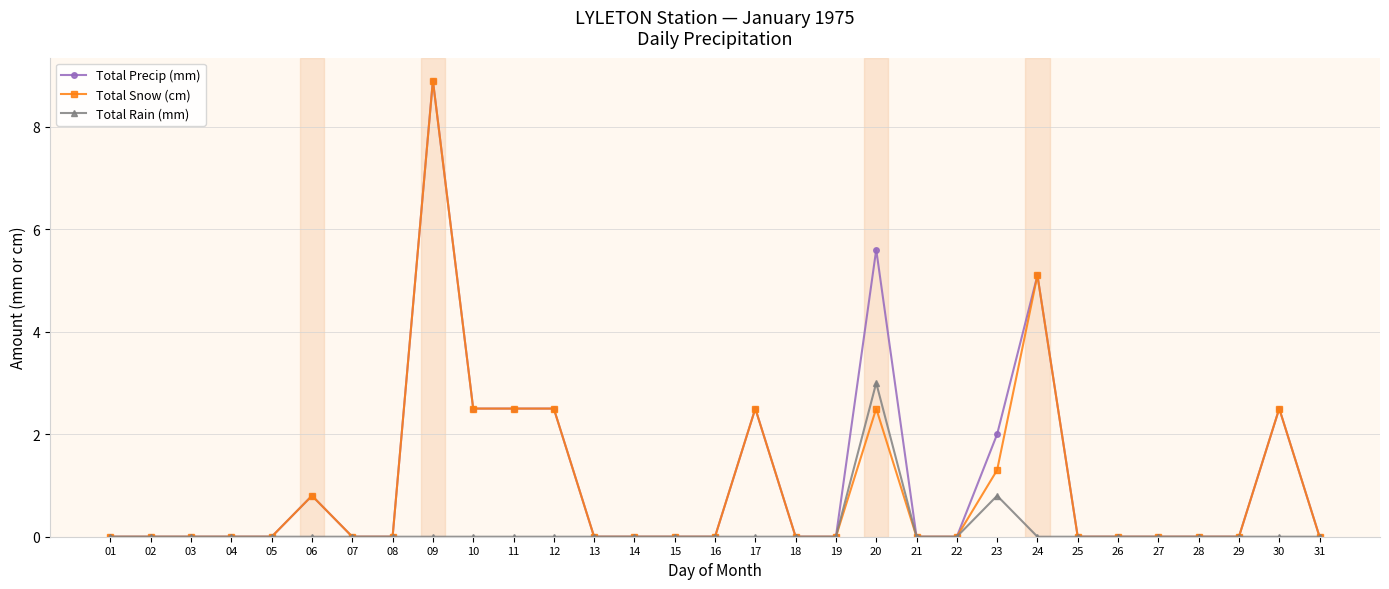

The Total Snow (cm) series shows 4.9 at 13. True or false?

False